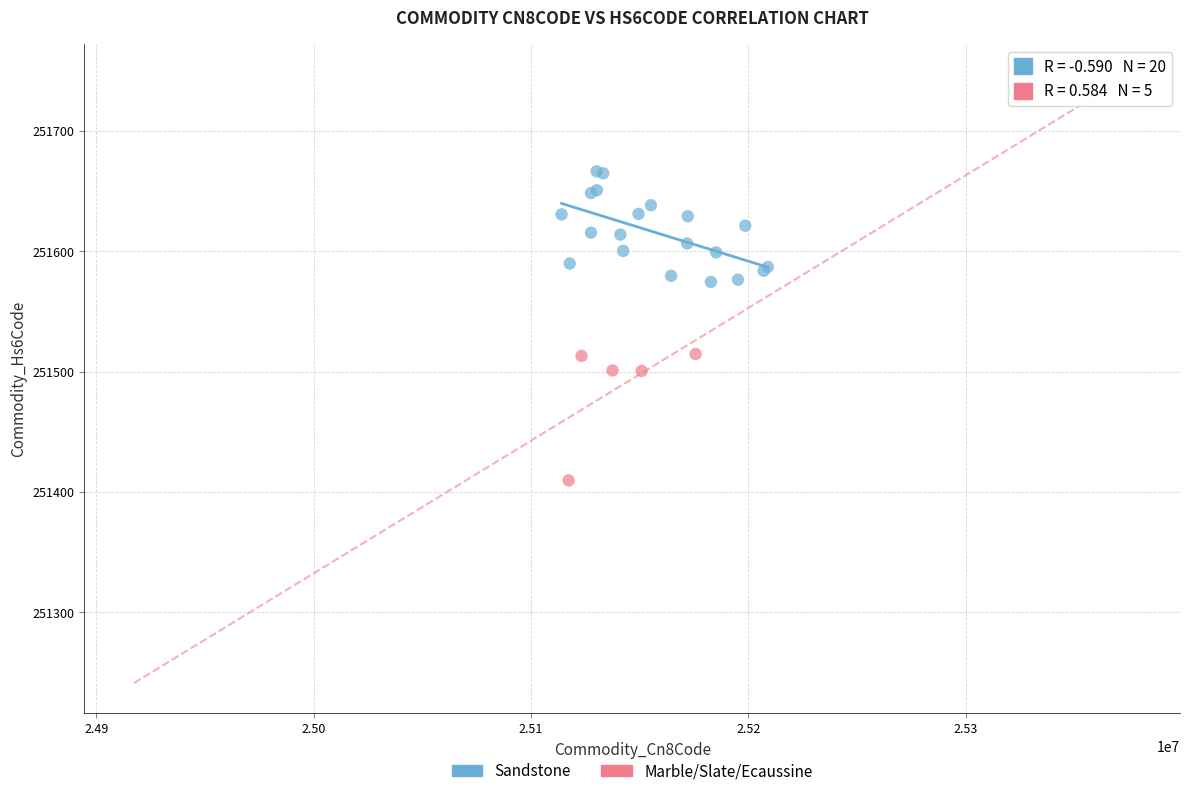

Which series contains the lowest Y value?

Marble/Slate/Ecaussine